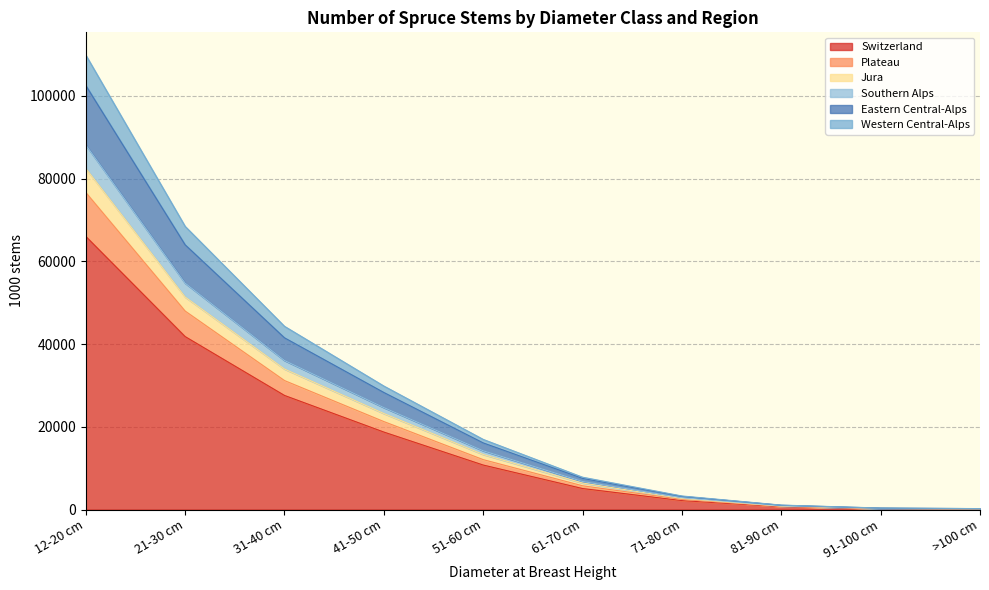

At how many categories does at least one series exceed 27087?

4